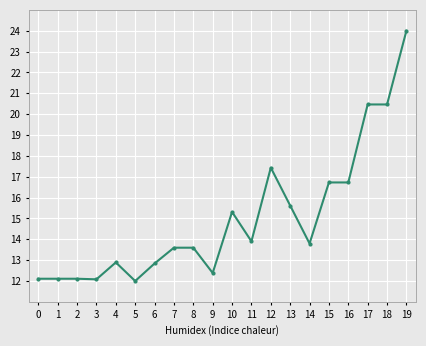

The value at 14 is 13.8. True or false?

True